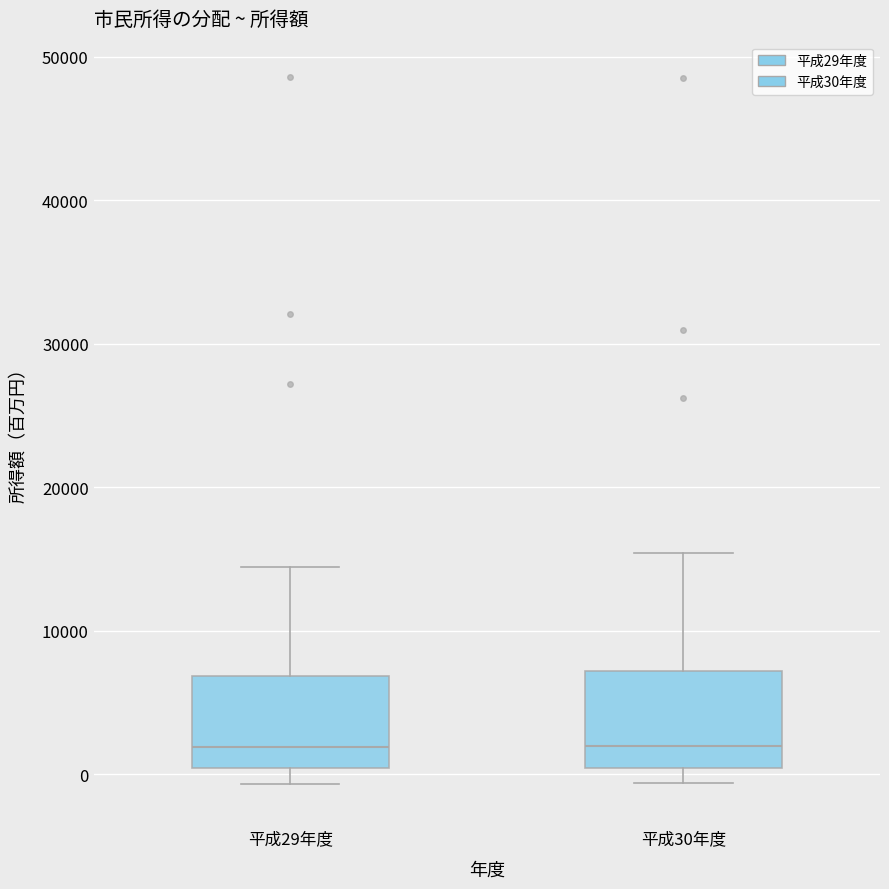

Where does the upper whisker of the box for 平成29年度 end on the y-axis? The values are not printed on the chart, so give them approximately, as read against the axis.

14000